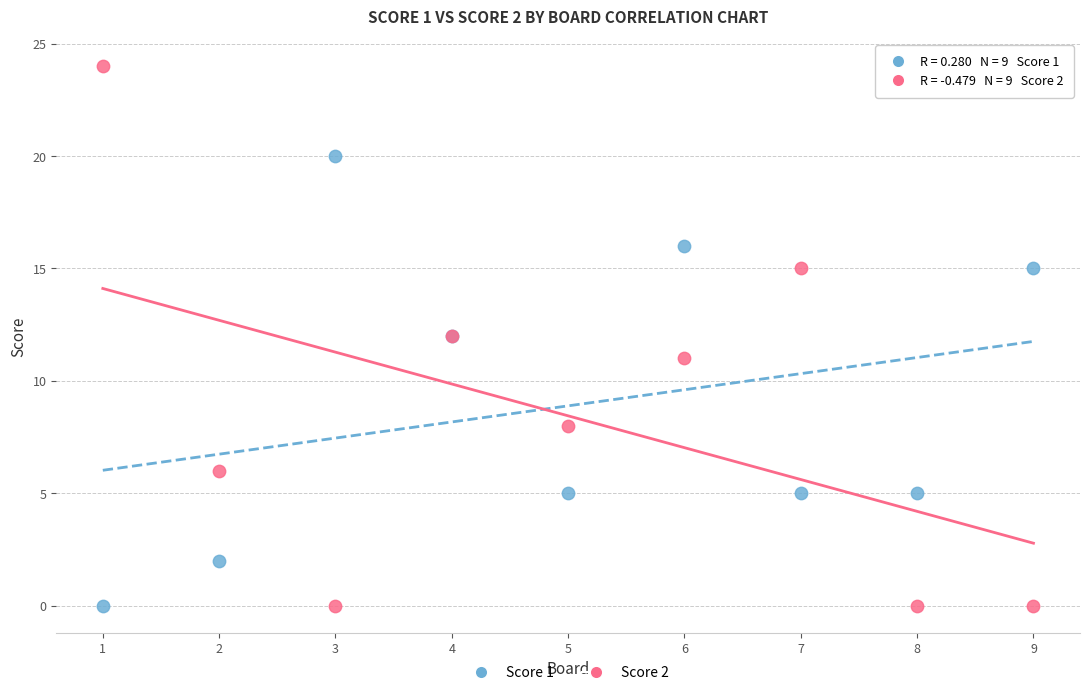

Which series contains the highest Y value?

Score 2